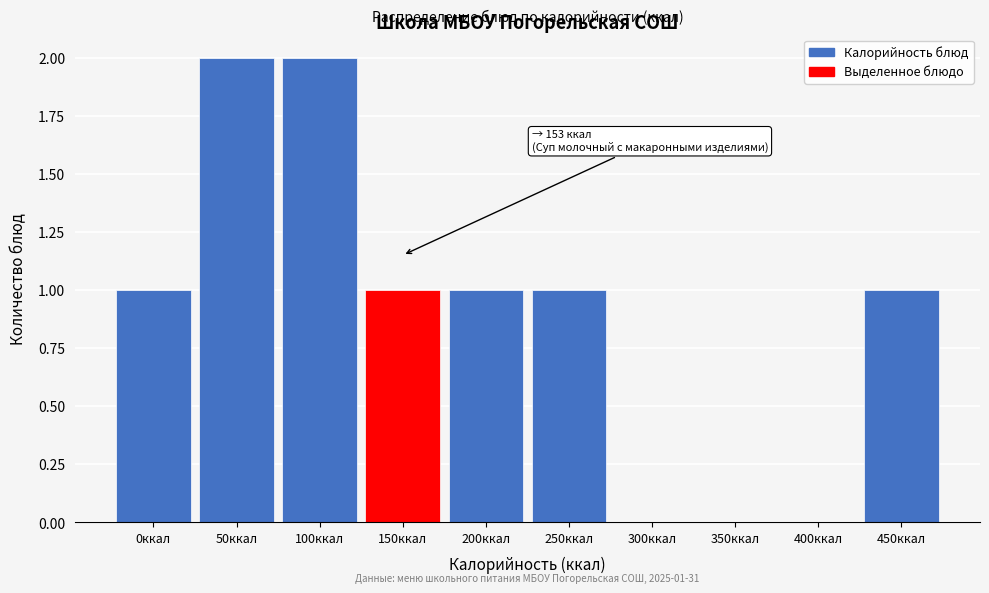

Reading left to right, what are all the values shown in this chart?

0ккал=1	50ккал=2	100ккал=2	150ккал=1	200ккал=1	250ккал=1	300ккал=0	350ккал=0	400ккал=0	450ккал=1